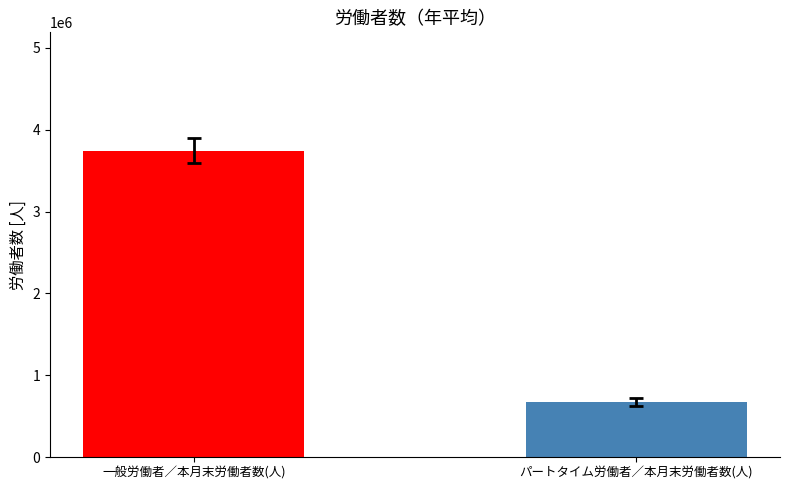

What is the smallest value displayed?

677975.8